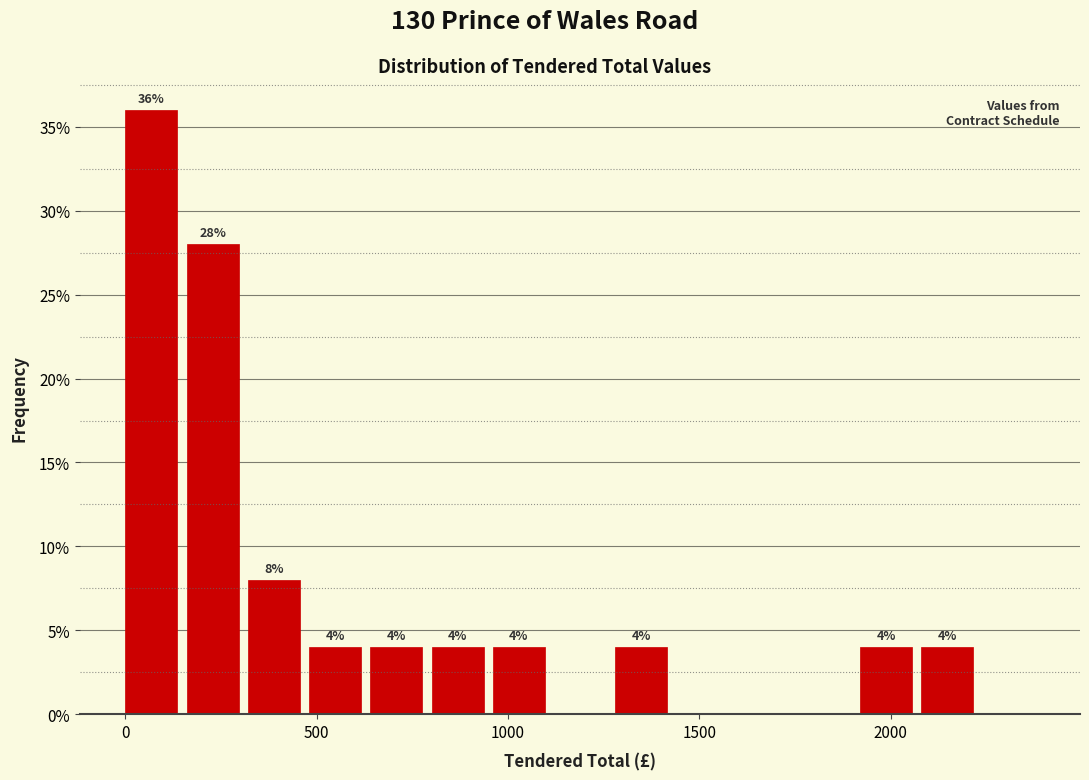

Around what value on the x-axis is the tallest bar? Give the approximate position of its centre, as read against the axis.

50